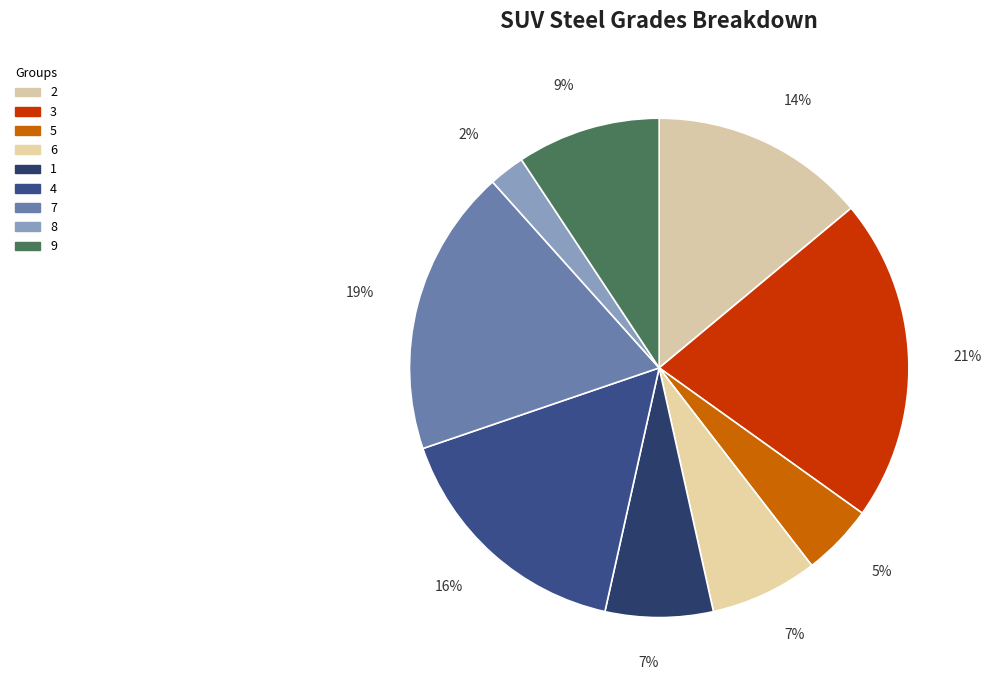

How many slices are in this pie chart?

9